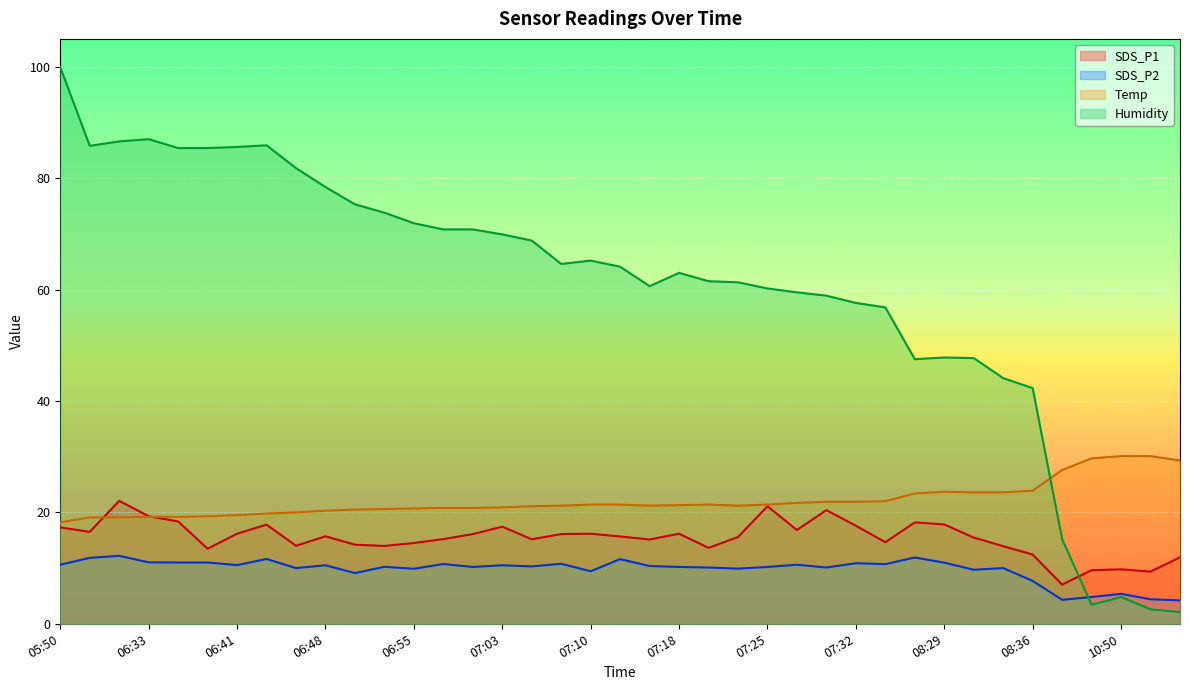

Read the SDS_P1 value at 07:08.

16.1